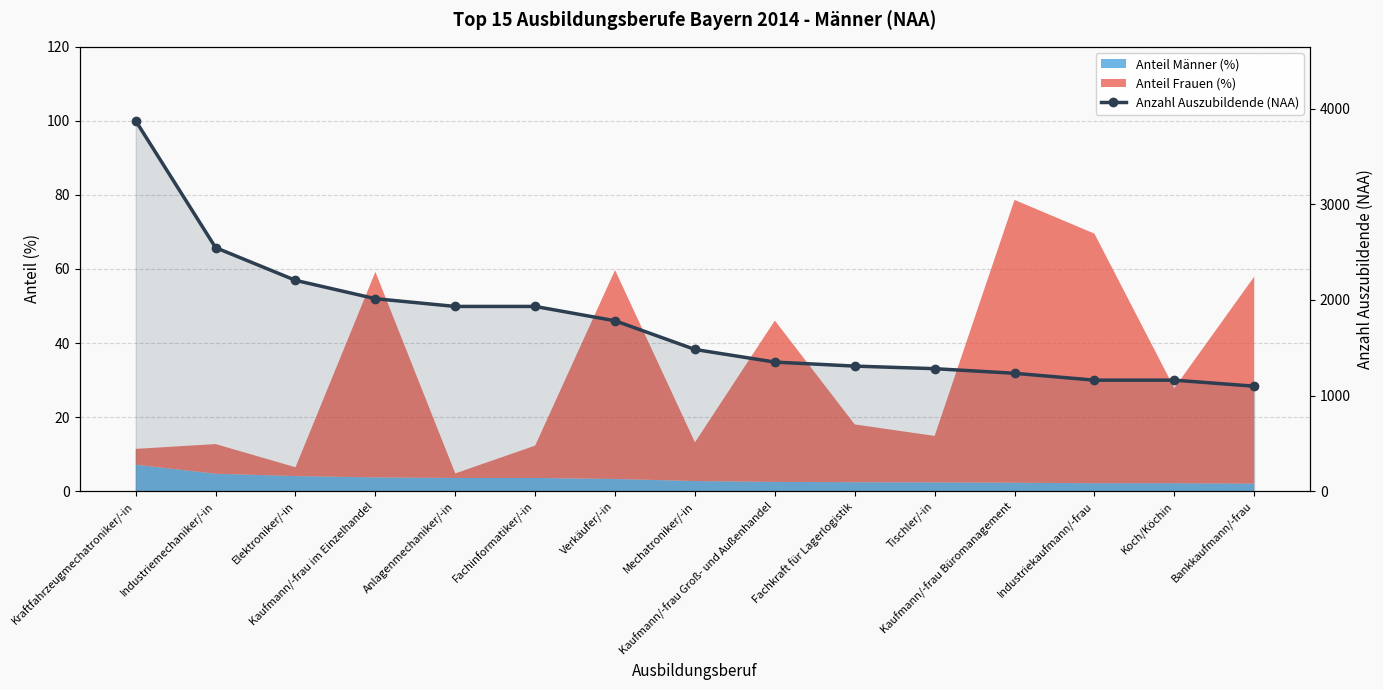

What is the label of the 13th point from the left?

Industriekaufmann/-frau